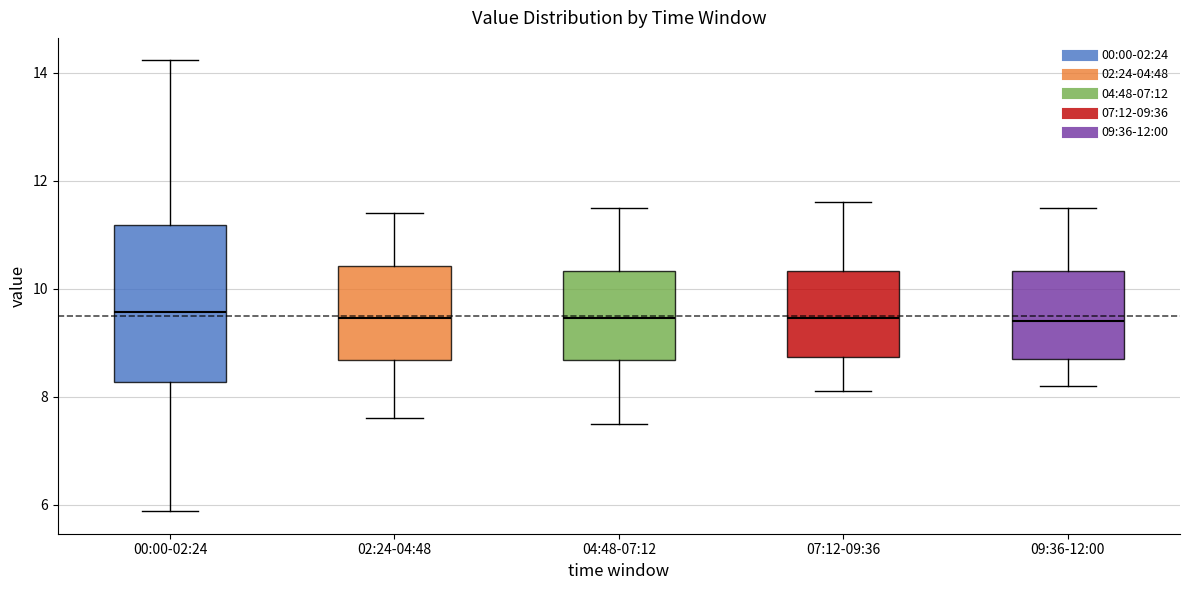

Reading left to right, transcribe this box plot: for each box, give where its median line is, the range the box spans, and where its two whiskers end, as read against the y-axis. The values are not printed on the chart, so give them approximately, as read against the axis.

00:00-02:24: median 9.6, box 8.2 to 11.2, whiskers 5.8 to 14.2
02:24-04:48: median 9.4, box 8.6 to 10.4, whiskers 7.6 to 11.4
04:48-07:12: median 9.4, box 8.6 to 10.4, whiskers 7.6 to 11.6
07:12-09:36: median 9.4, box 8.8 to 10.4, whiskers 8.2 to 11.6
09:36-12:00: median 9.4, box 8.8 to 10.4, whiskers 8.2 to 11.6